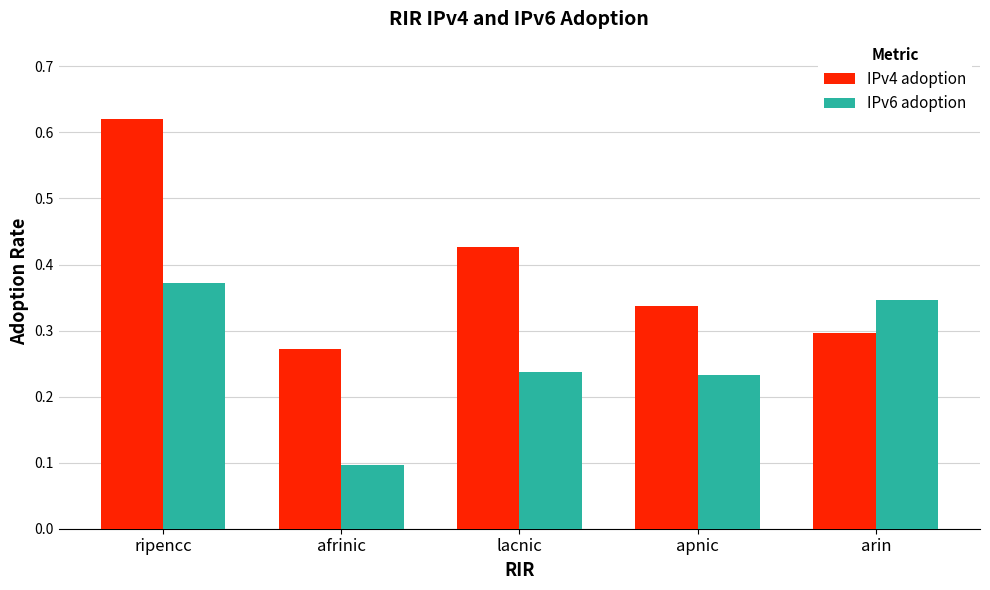

True or false: IPv4 adoption has a value of 1.0 at ripencc.

False